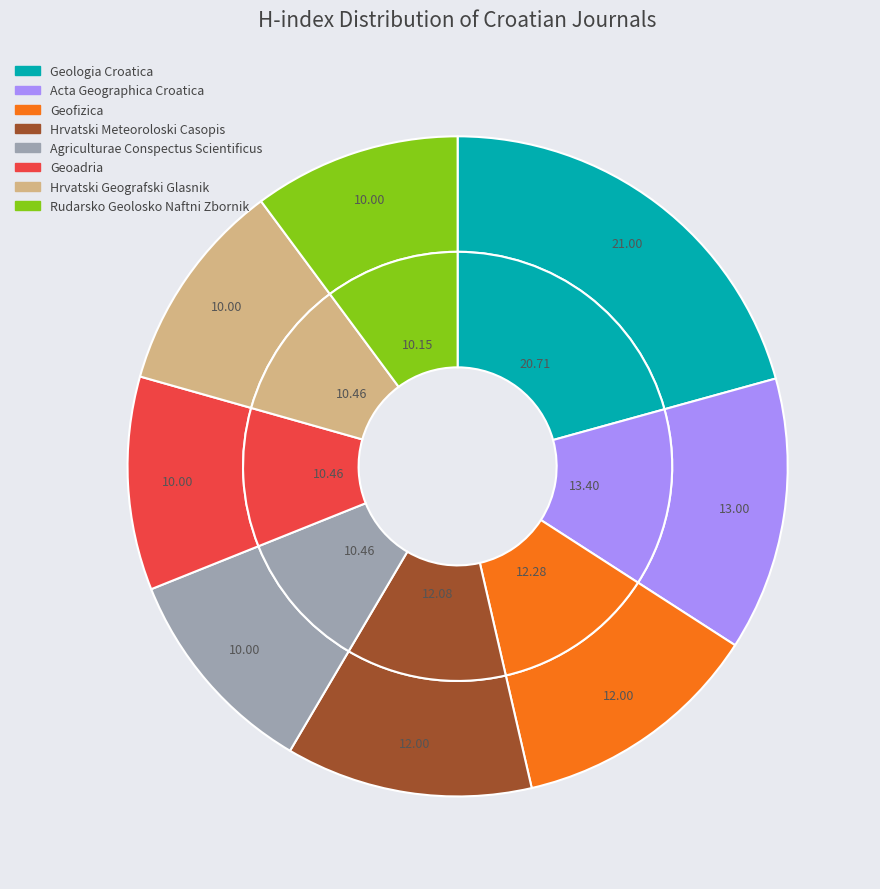

Is Geologia Croatica the majority of the pie?

No